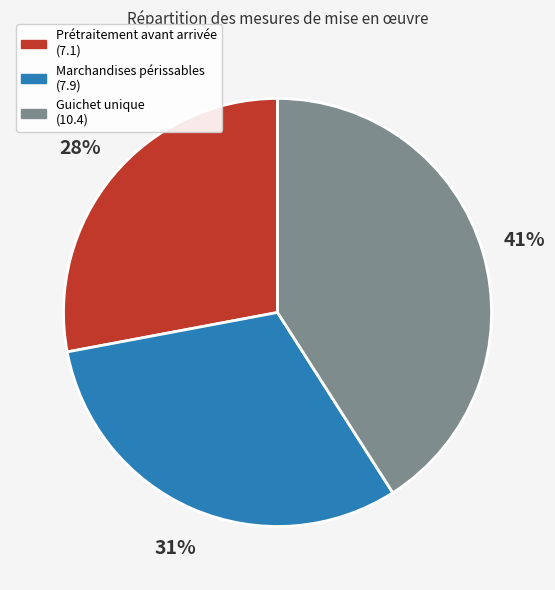

Which has a higher value, Prétraitement avant arrivée (7.1) or Guichet unique (10.4)?

Guichet unique (10.4)